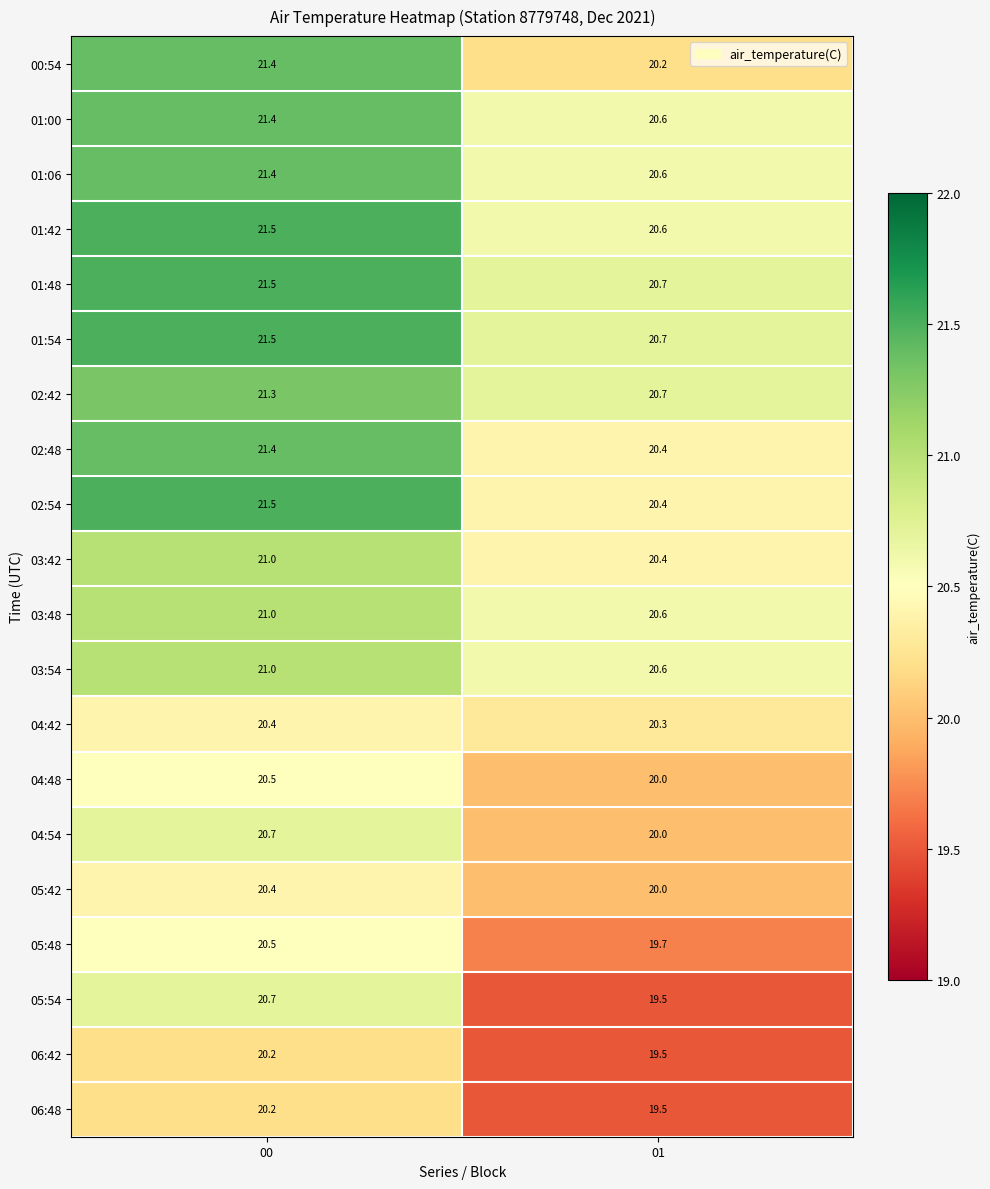

Is it true that 03:48 equals 14.6 at 00?

False